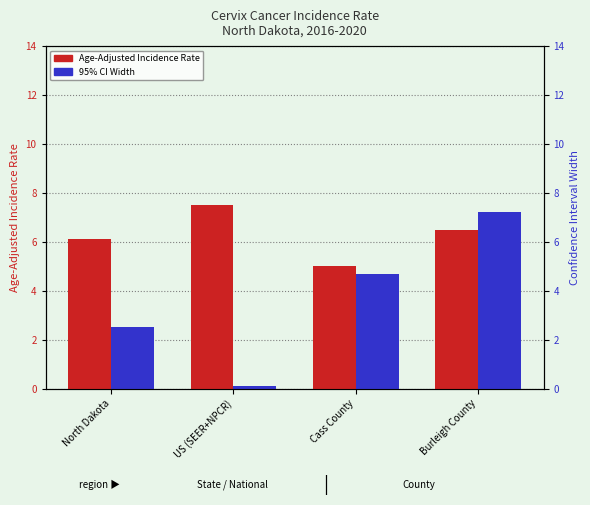

Which series changed the most between North Dakota and Cass County?

95% CI Width